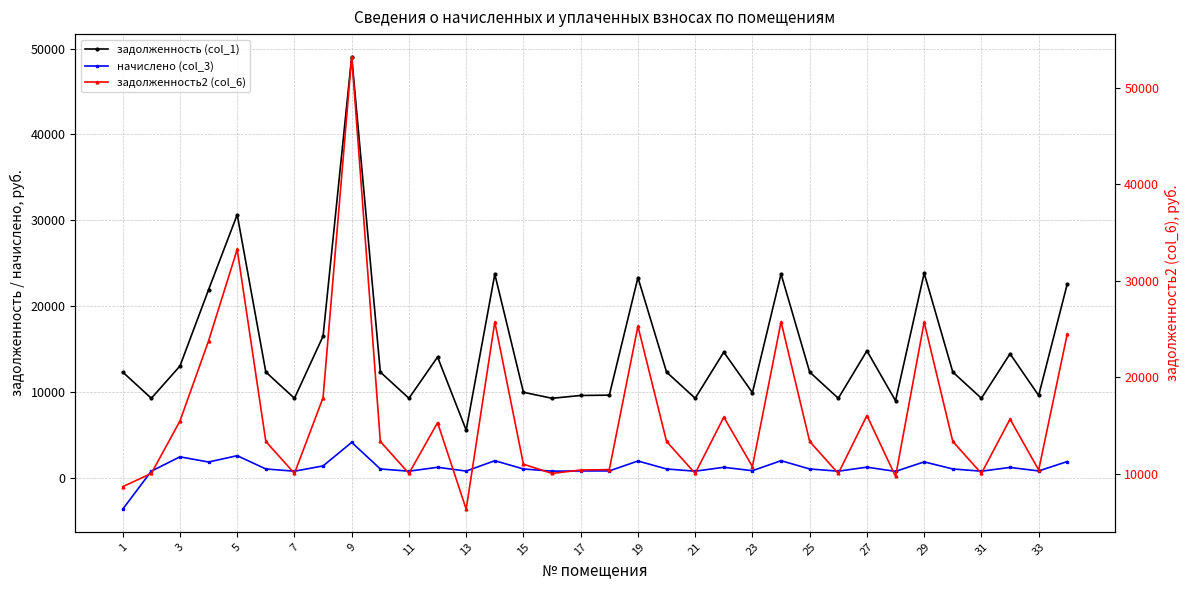

What is the value of the задолженность2 (col_6) point at the 22nd from the left?

10056.1